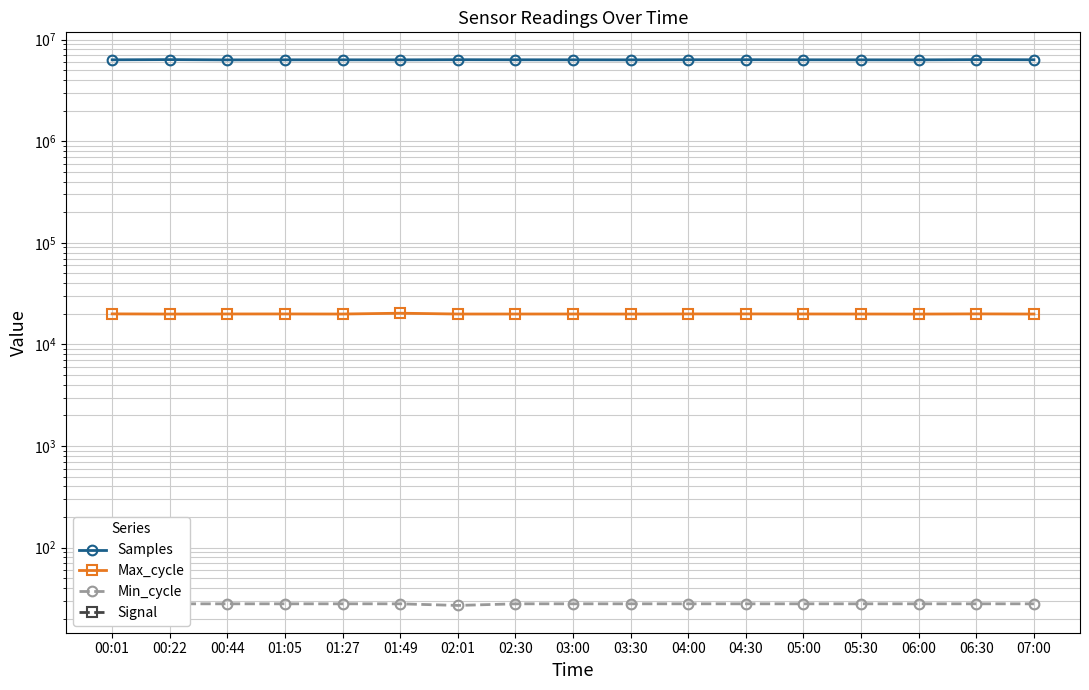

Which has a higher value, 01:27 or 00:22?

00:22